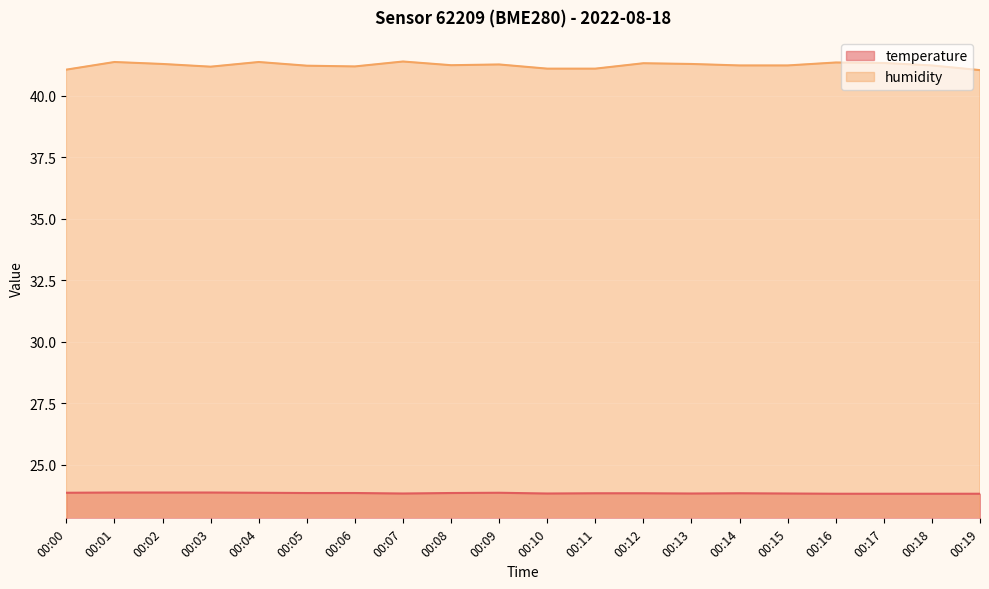

What are all the series names shown in the legend?

temperature, humidity